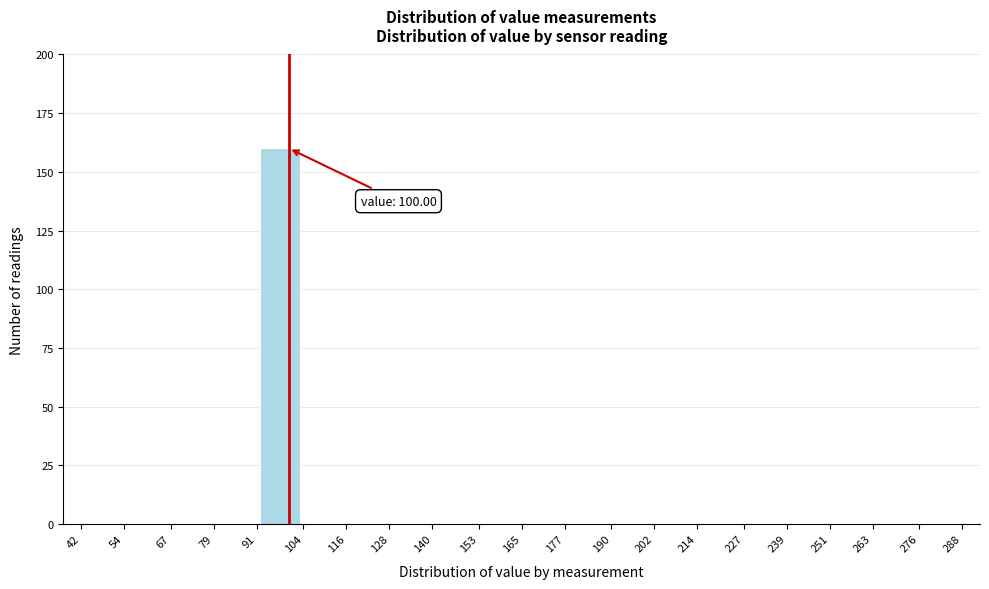

Over which range of the x-axis is the bar tallest?

91 to 104